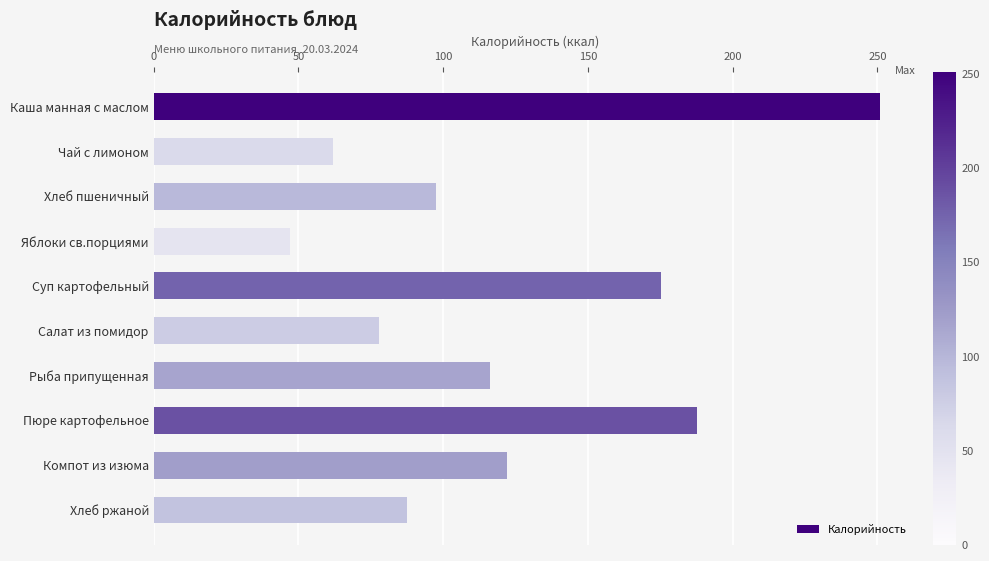

How many values exceed 116?

5